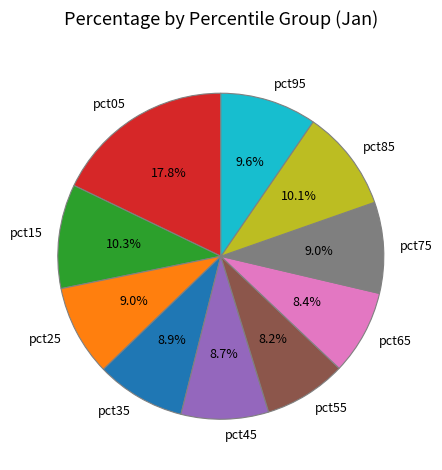

Is it true that pct25 is 9% of the pie?

True